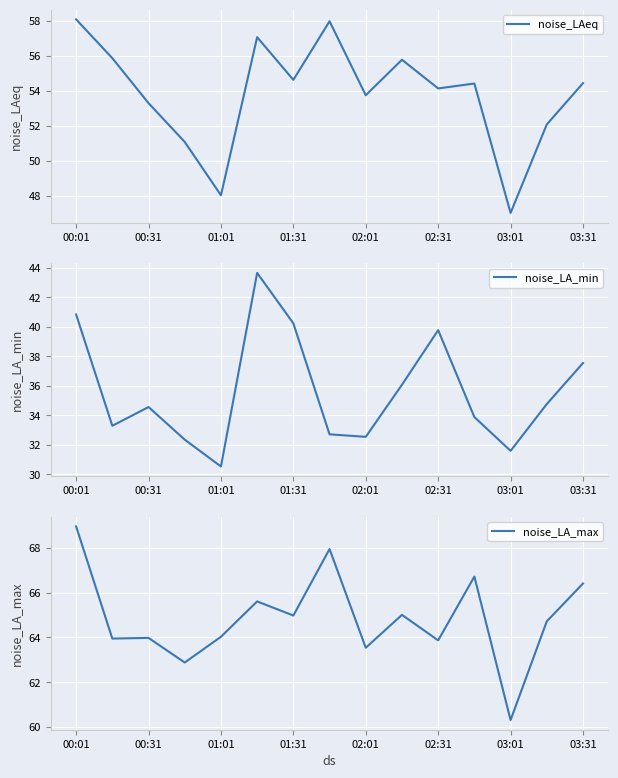

Where is the first local minimum for noise_LAeq?

01:01